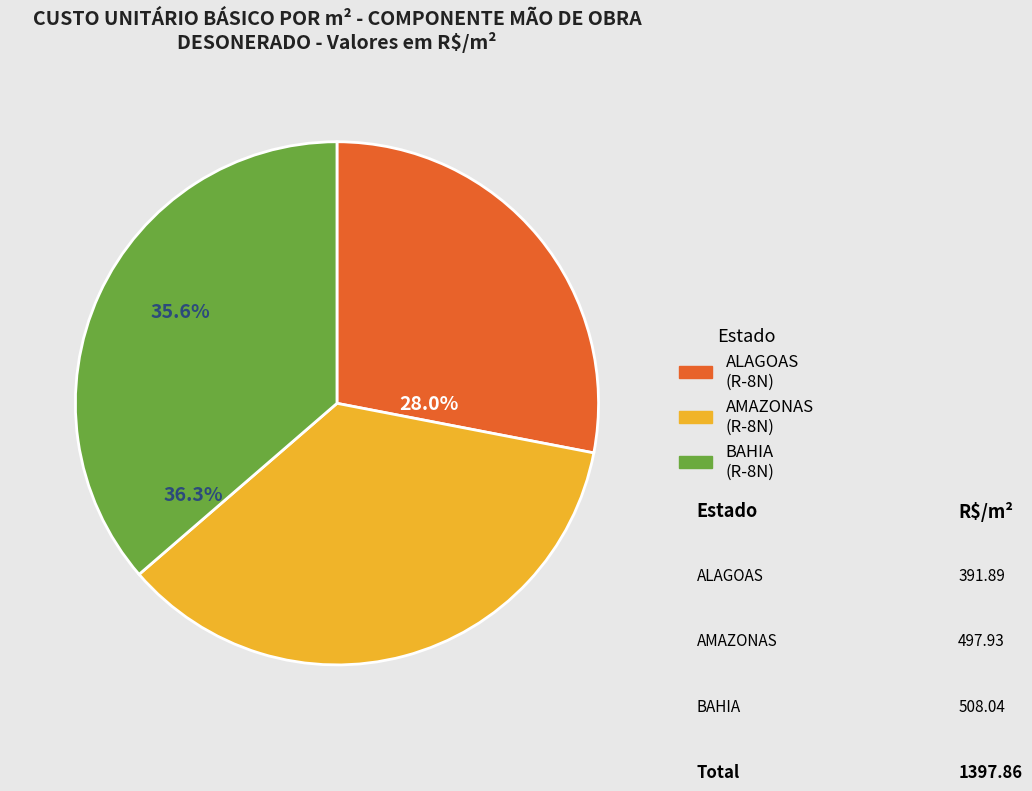

How many segments does this pie chart have?

3